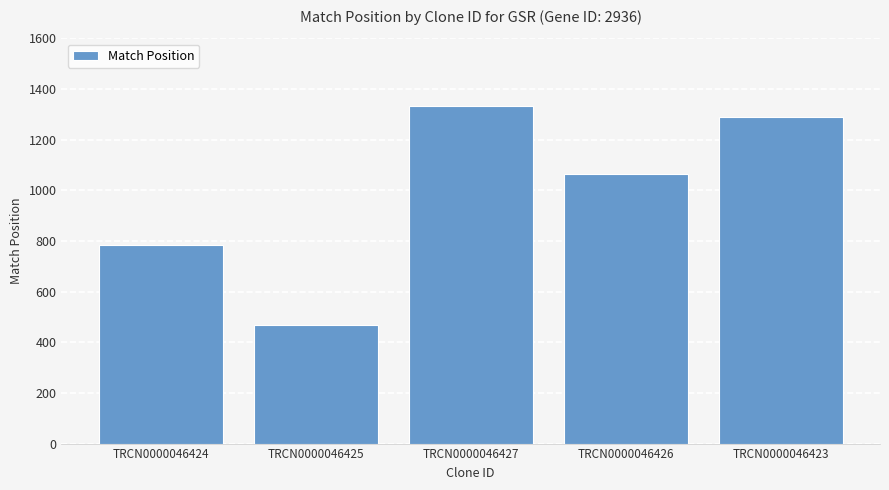

Reading left to right, transcribe all the data shown in this chart.

TRCN0000046424=784	TRCN0000046425=468	TRCN0000046427=1333	TRCN0000046426=1064	TRCN0000046423=1291